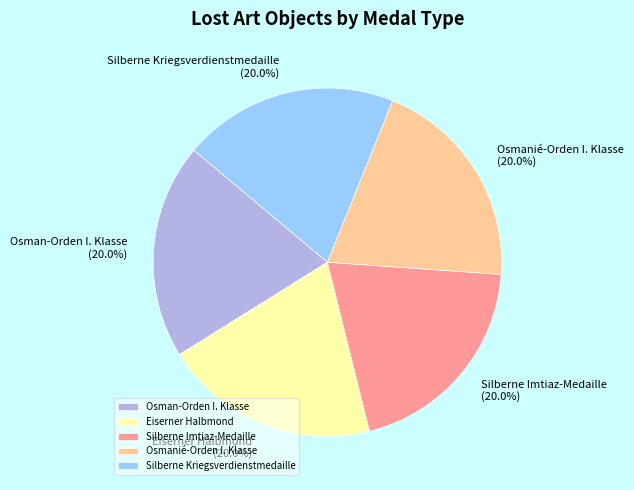

The Osmanié-Orden I. Klasse slice represents 28% of the pie. True or false?

False